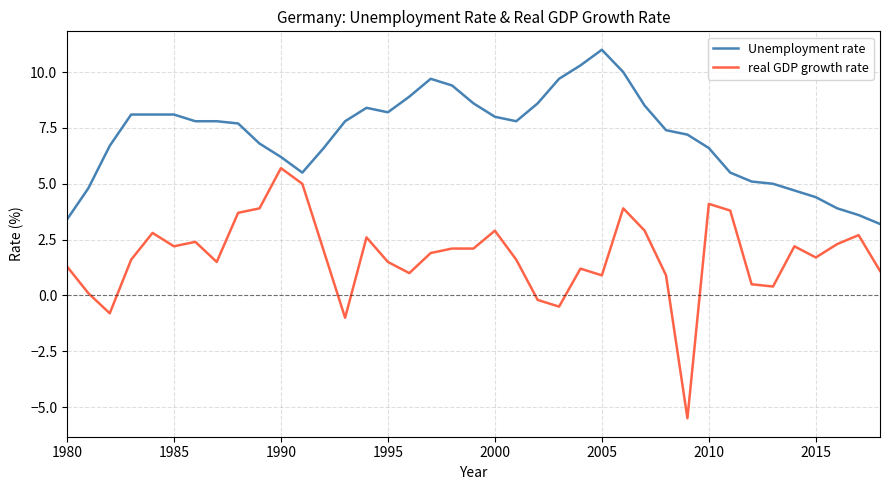

True or false: real GDP growth rate has more than 2 points higher than both neighbors.

True